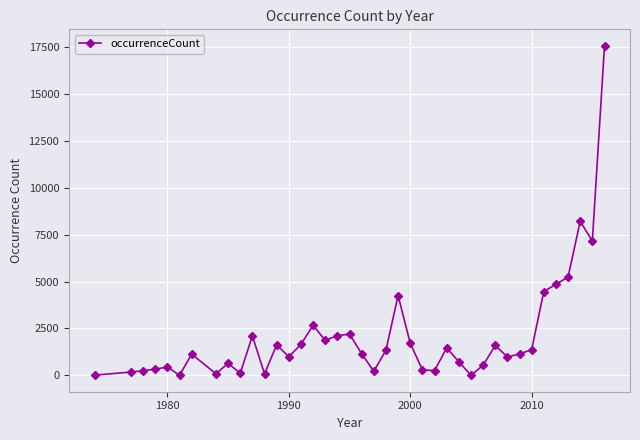

True or false: the data has more than 0 interior local peaks.

True